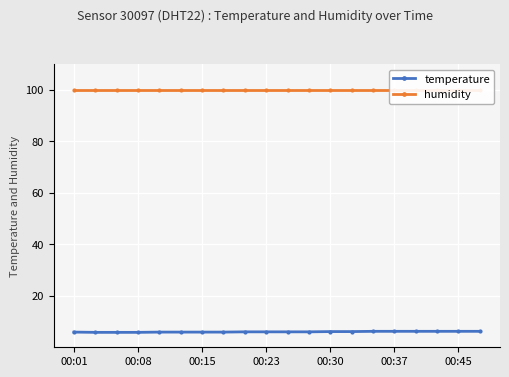

The value of temperature at 00:08 is 5.8. True or false?

True